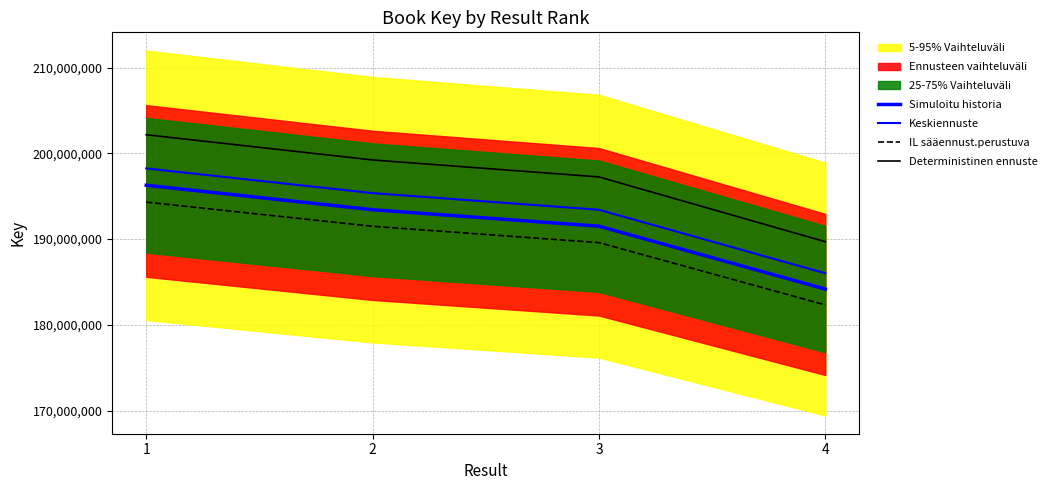

What is the smallest value displayed?

182322024.4